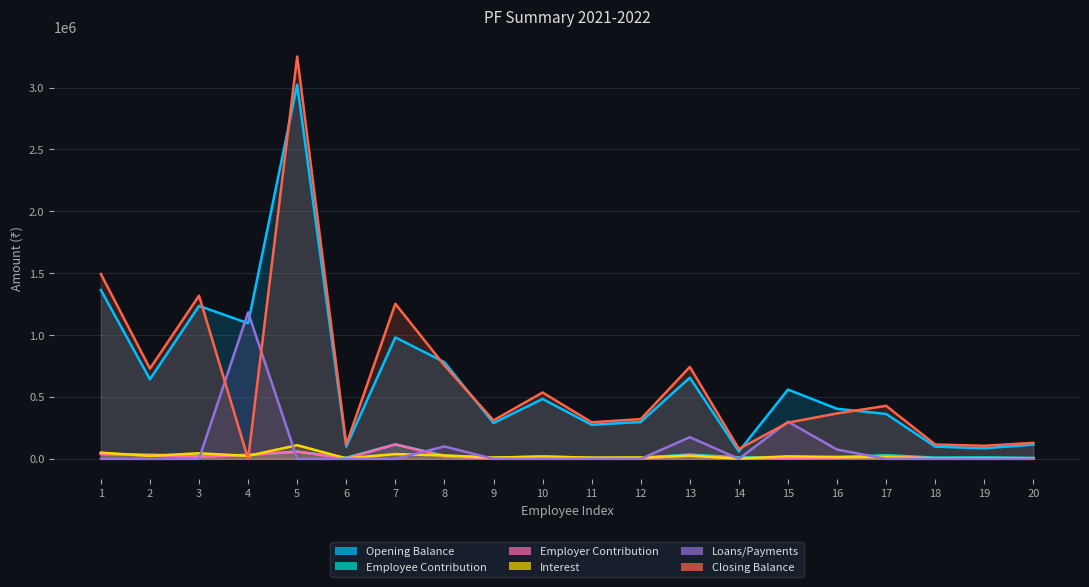

Which series has the largest total across all categories?

Opening Balance